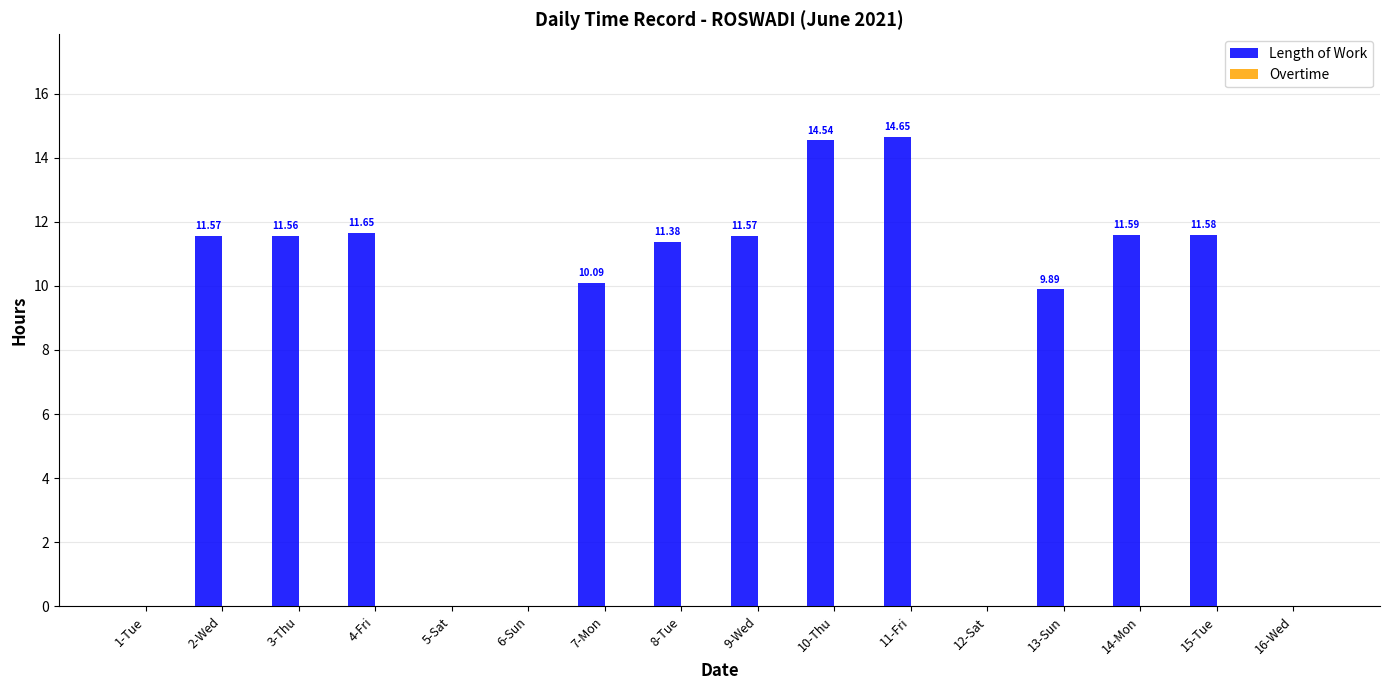

Approximately how many times larger is the value at 15-Tue compared to 4-Fri?

1.0